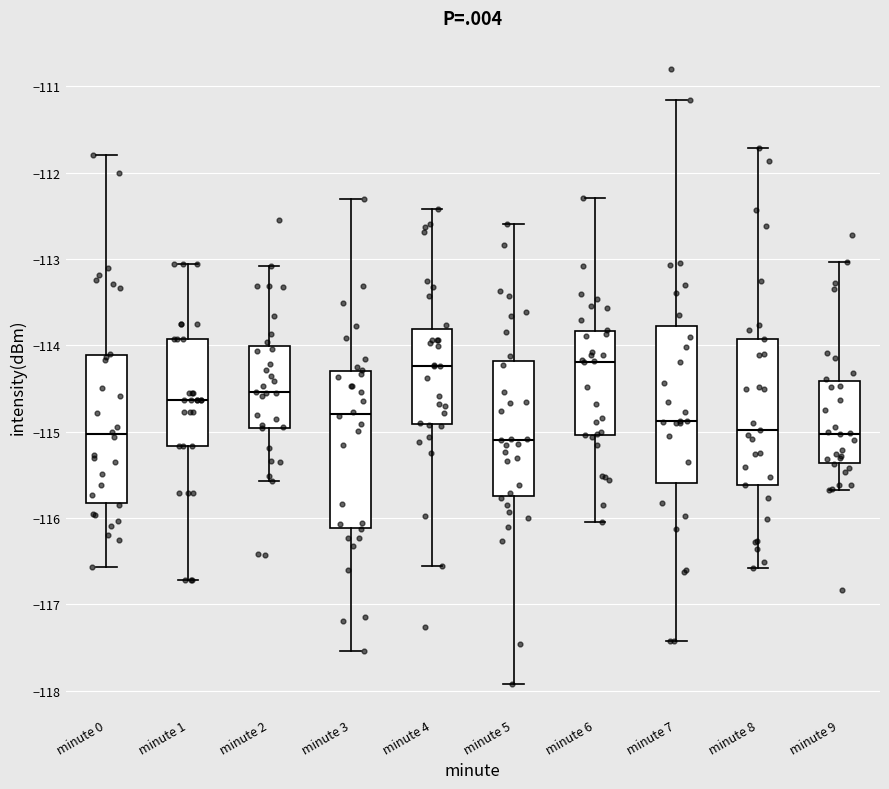

Reading left to right, transcribe this box plot: for each box, give where its median line is, the range the box spans, and where its two whiskers end, as read against the y-axis. The values are not printed on the chart, so give them approximately, as read against the axis.

minute 0: median -115.0, box -115.8 to -114.1, whiskers -116.6 to -111.8
minute 1: median -114.6, box -115.2 to -113.9, whiskers -116.7 to -113.1
minute 2: median -114.5, box -115.0 to -114.0, whiskers -115.6 to -113.1
minute 3: median -114.8, box -116.1 to -114.3, whiskers -117.5 to -112.3
minute 4: median -114.2, box -114.9 to -113.8, whiskers -116.6 to -112.4
minute 5: median -115.1, box -115.7 to -114.2, whiskers -117.9 to -112.6
minute 6: median -114.2, box -115.0 to -113.8, whiskers -116.0 to -112.3
minute 7: median -114.9, box -115.6 to -113.8, whiskers -117.4 to -111.2
minute 8: median -115.0, box -115.6 to -113.9, whiskers -116.6 to -111.7
minute 9: median -115.0, box -115.4 to -114.4, whiskers -115.7 to -113.0